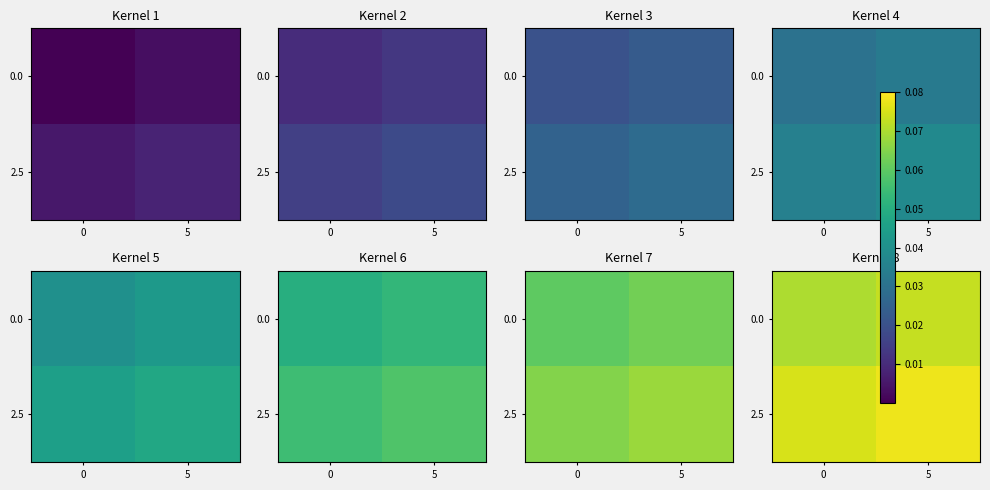

Is it true that 0.0 equals 0.1 at 0?

False